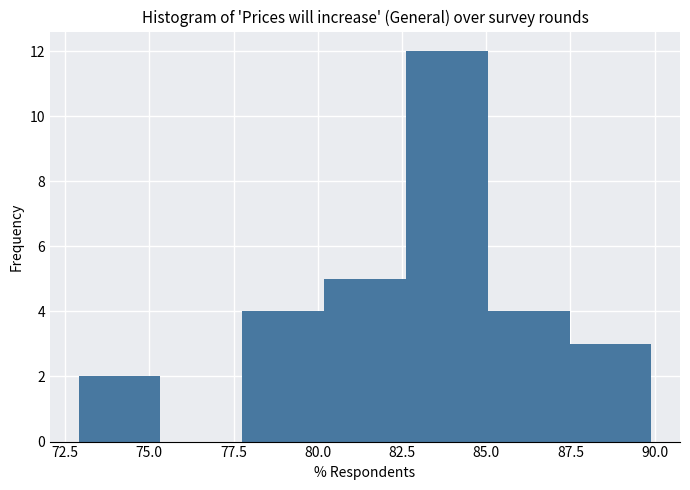

Reading left to right, transcribe this chart: for each bar, give the range it covers on the x-axis and its height. Neither the bar edges nor the heights are printed on the chart, so give them approximately, as read against the axes.

73.0 to 75.5: 2
75.5 to 78.0: 0
78.0 to 80.0: 4
80.0 to 82.5: 5
82.5 to 85.0: 12
85.0 to 87.5: 4
87.5 to 90.0: 3